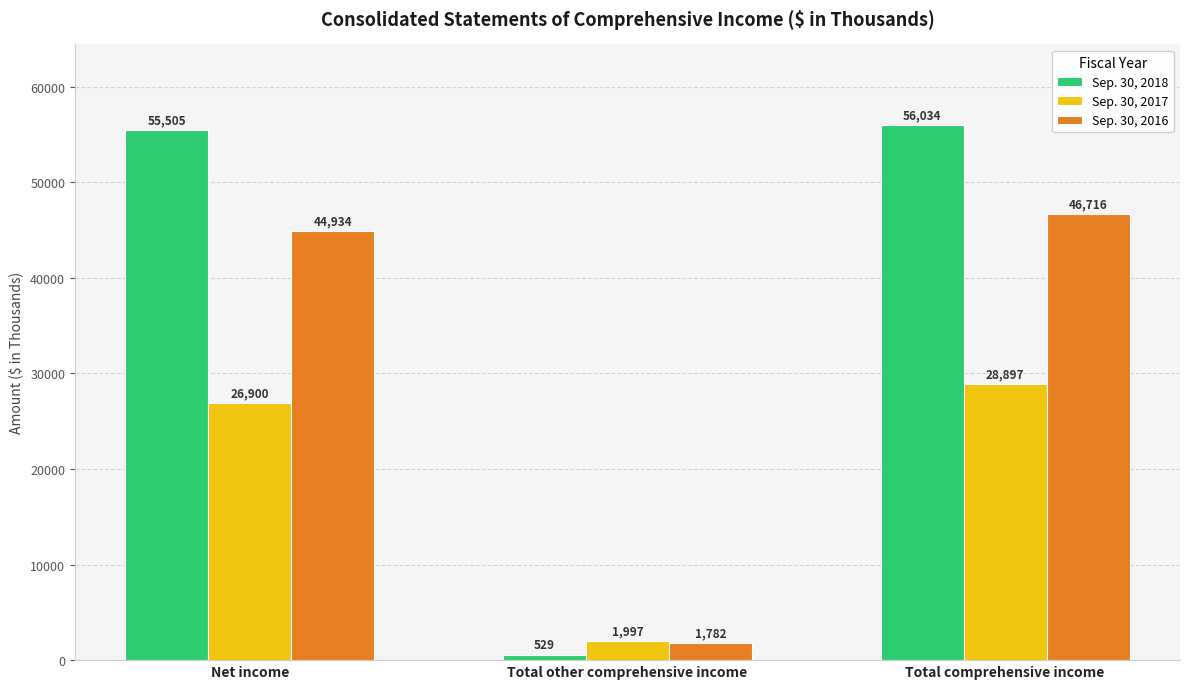

What is the difference between the highest and lowest values at Total comprehensive income?

27137